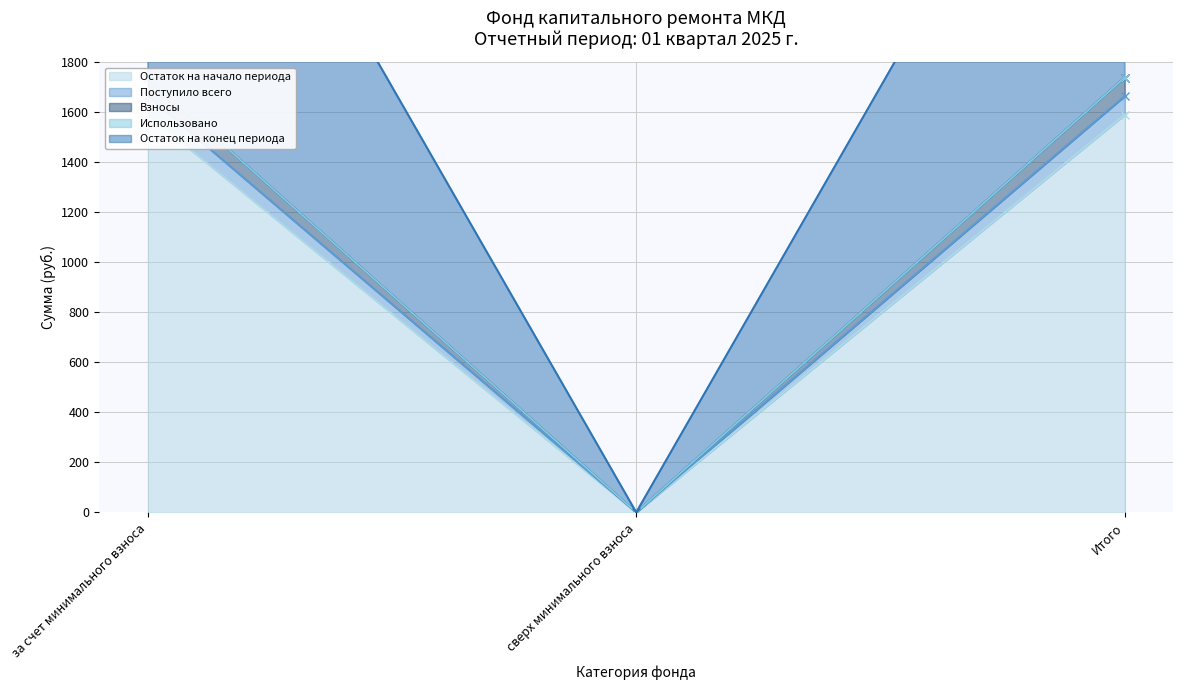

What value does the Взносы series have at Итого?

1737.9